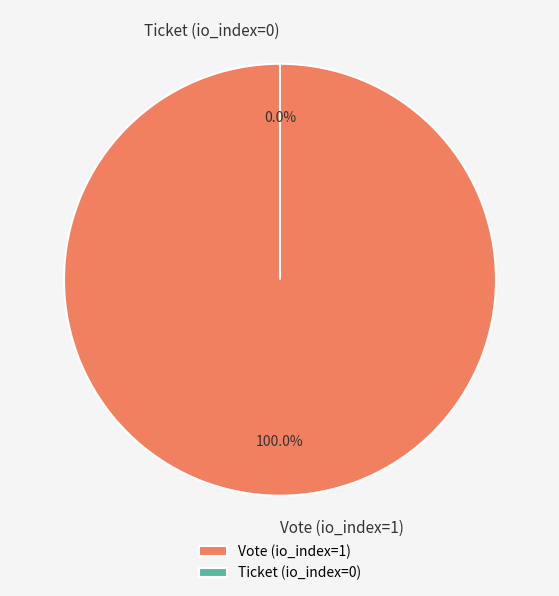

Which slice represents more than half of the pie?

Vote (io_index=1)